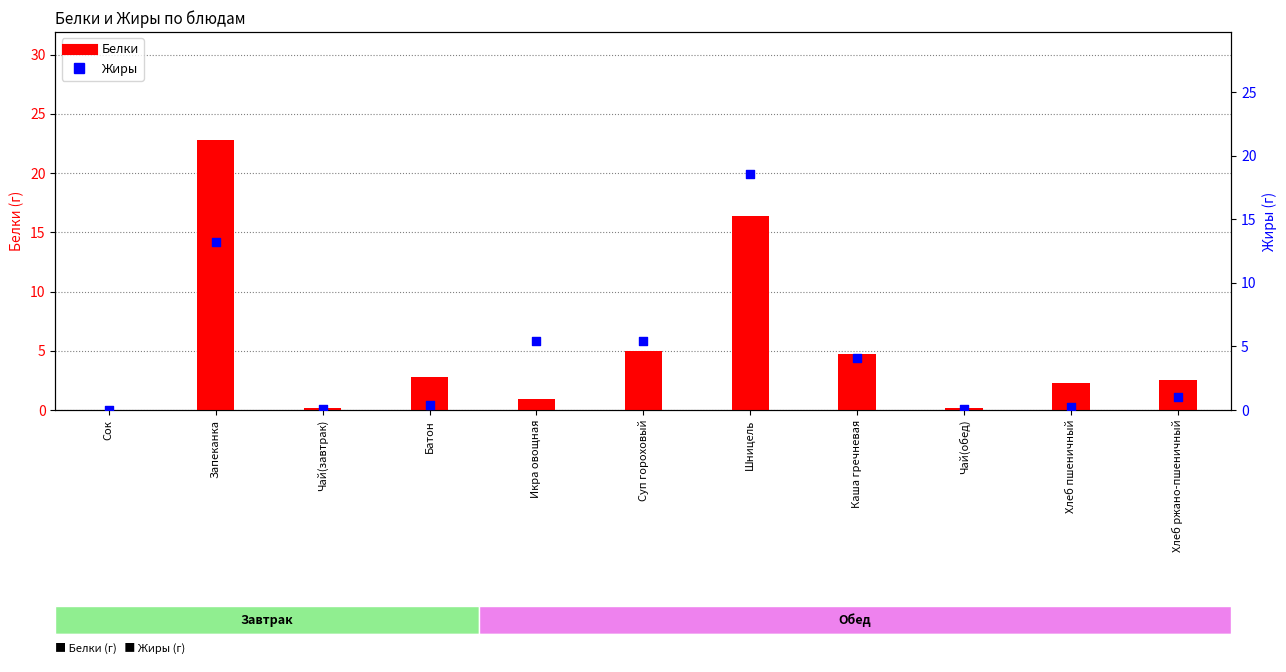

At which category is the sum across all series the highest?

Запеканка